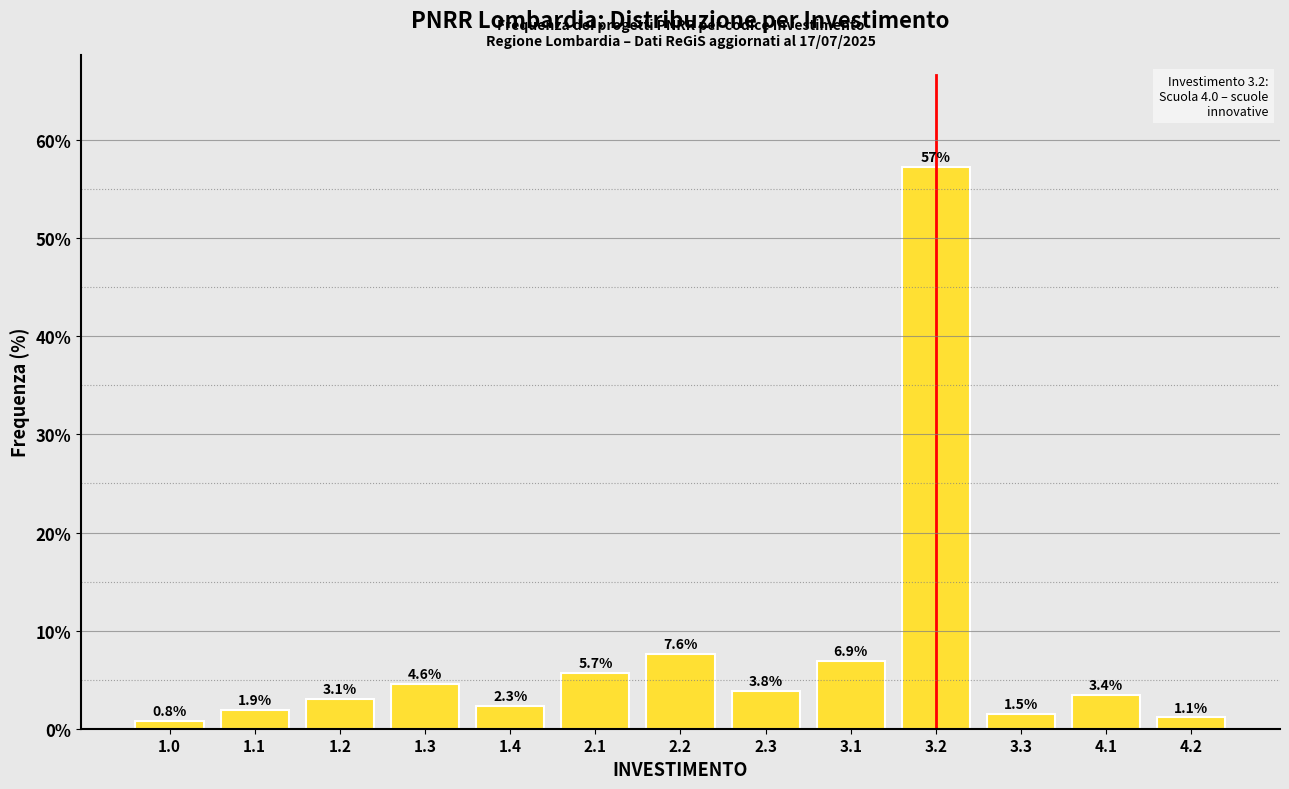

Reading right to left, transcribe all the data shown in this chart.

4.2=1.1	4.1=3.4	3.3=1.5	3.2=57.3	3.1=6.9	2.3=3.8	2.2=7.6	2.1=5.7	1.4=2.3	1.3=4.6	1.2=3.1	1.1=1.9	1.0=0.8